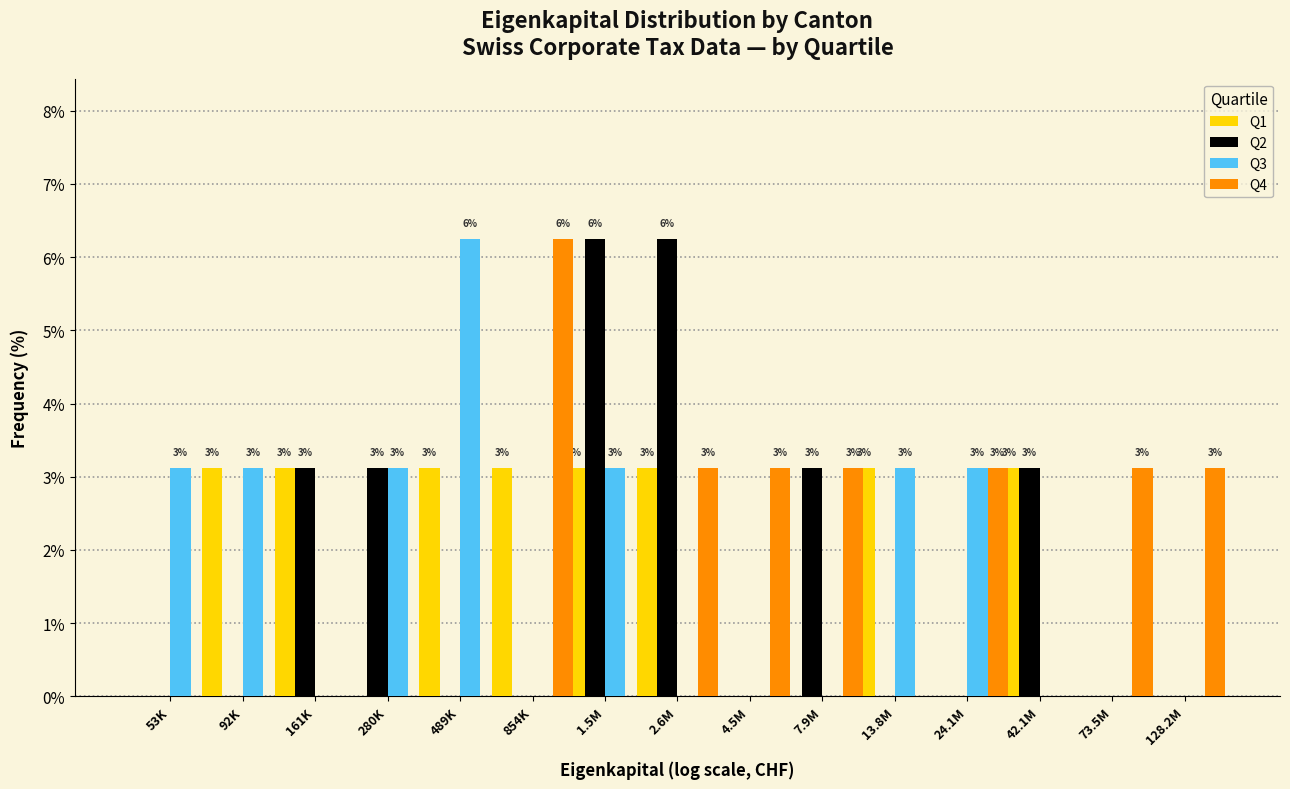

What is the sum of all Q1 values?

25.0